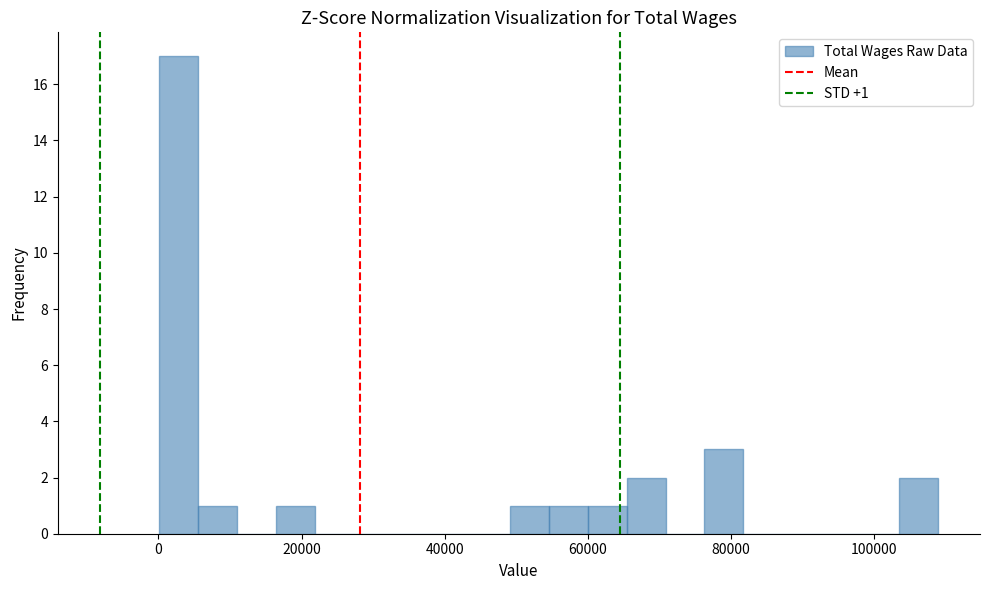

Around what value on the x-axis is the tallest bar? Give the approximate position of its centre, as read against the axis.

2000